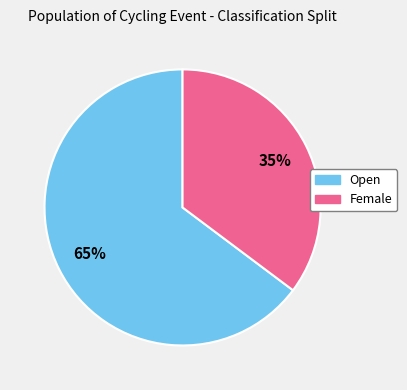

How many slices are in this pie chart?

2